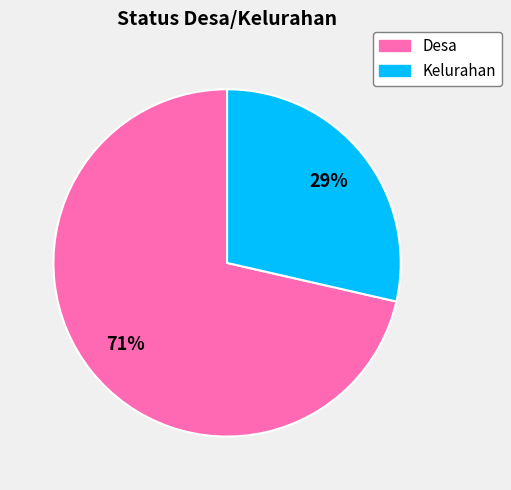

Which slice is the smallest?

Kelurahan